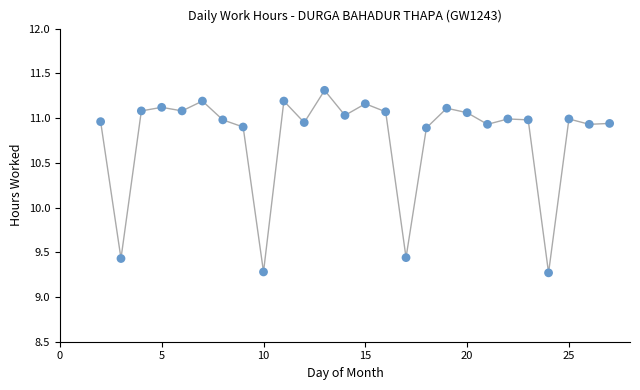

What is the range of Y values (max minus min)?

2.0